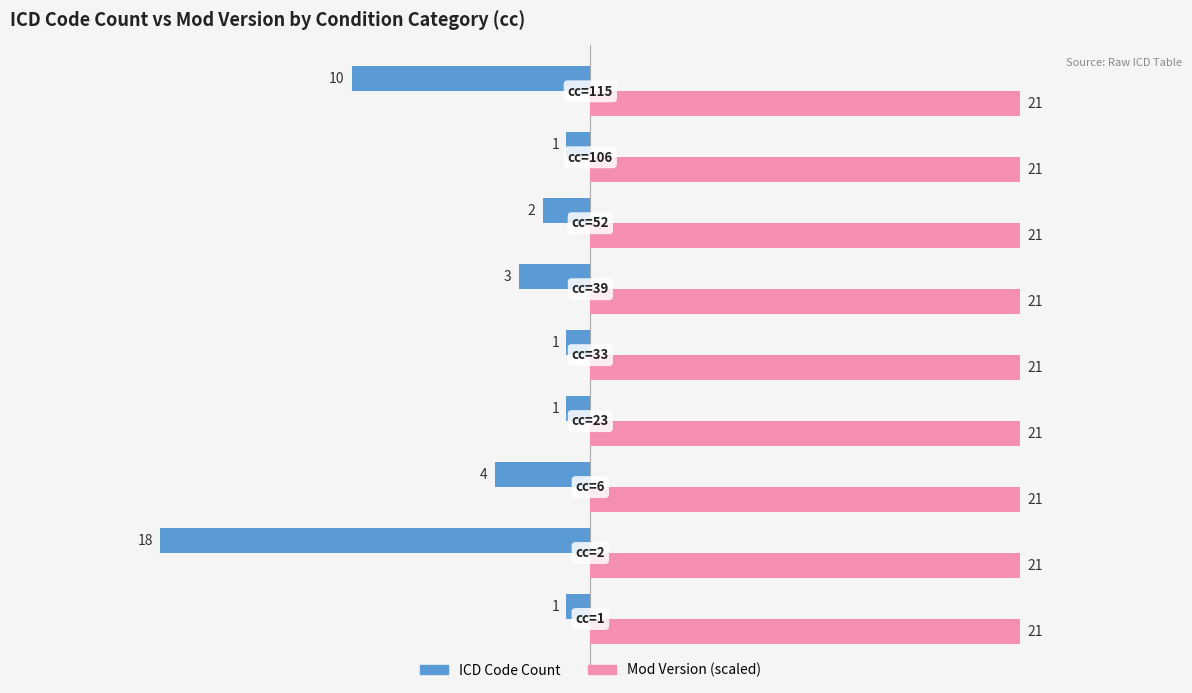

What are all the series names shown in the legend?

ICD Code Count, Mod Version (scaled)